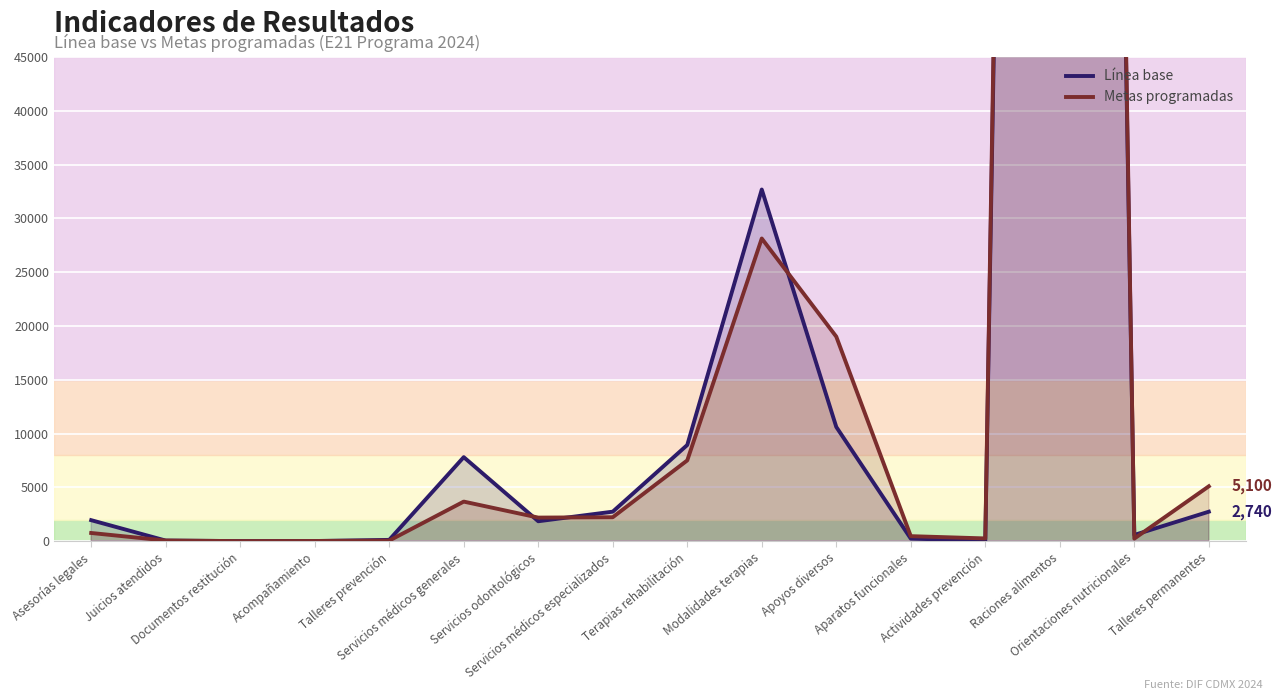

What is the spread (max minus min) of values at Aparatos funcionales?

229